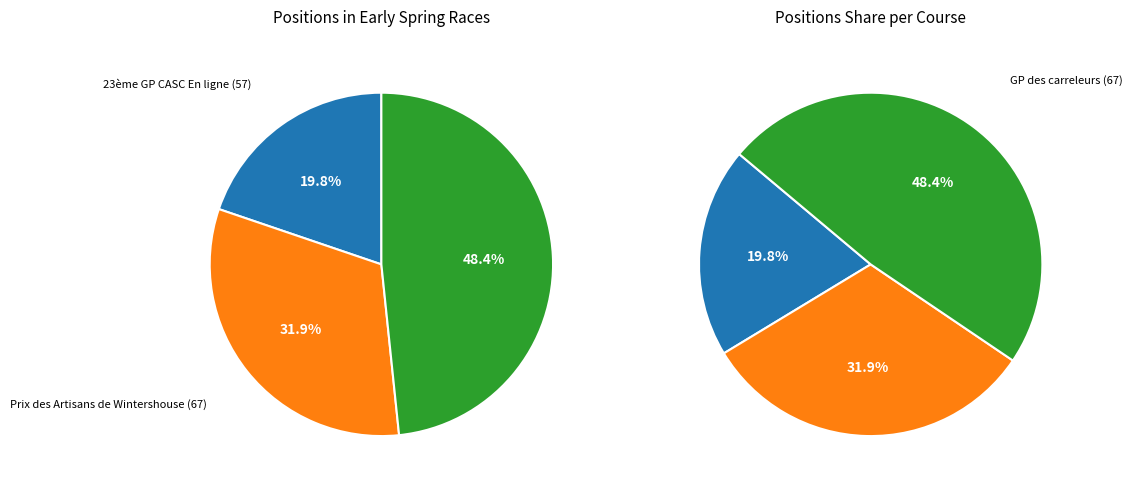

Rank the categories by value from lowest to highest.

23ème GP CASC En ligne (57), Prix des Artisans de Wintershouse (67), GP des carreleurs (67)